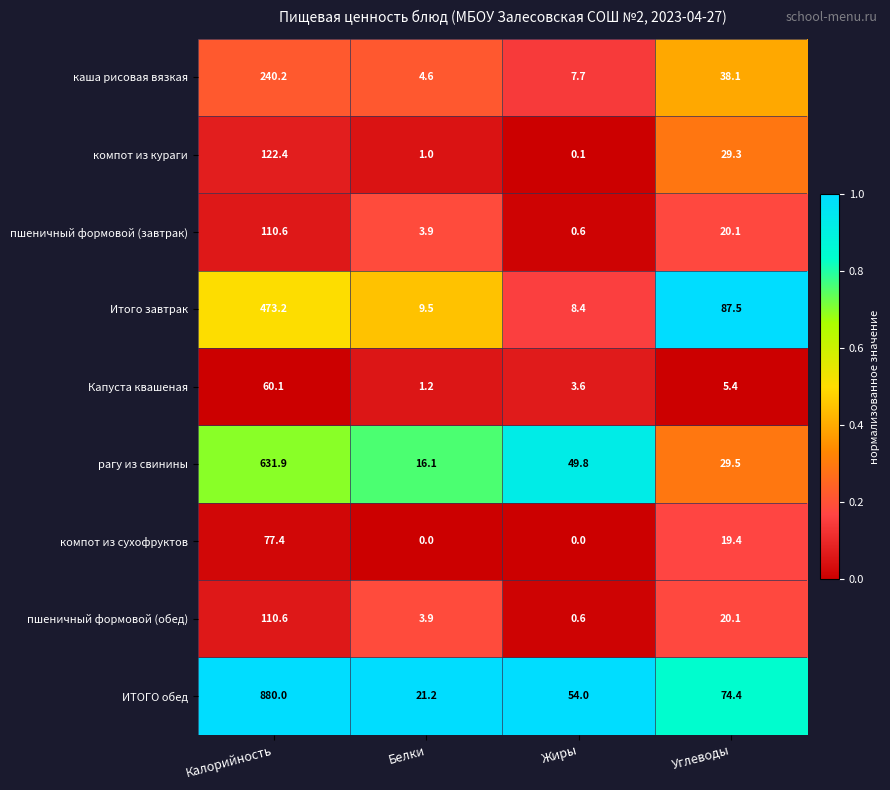

How many data points does each series have?

4